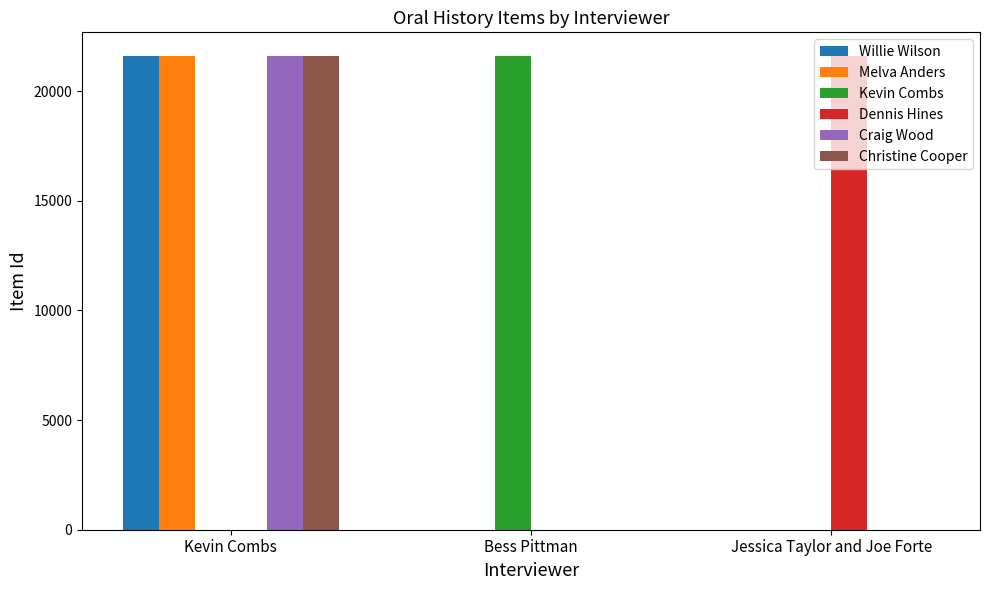

At which category is the sum across all series the highest?

Kevin Combs